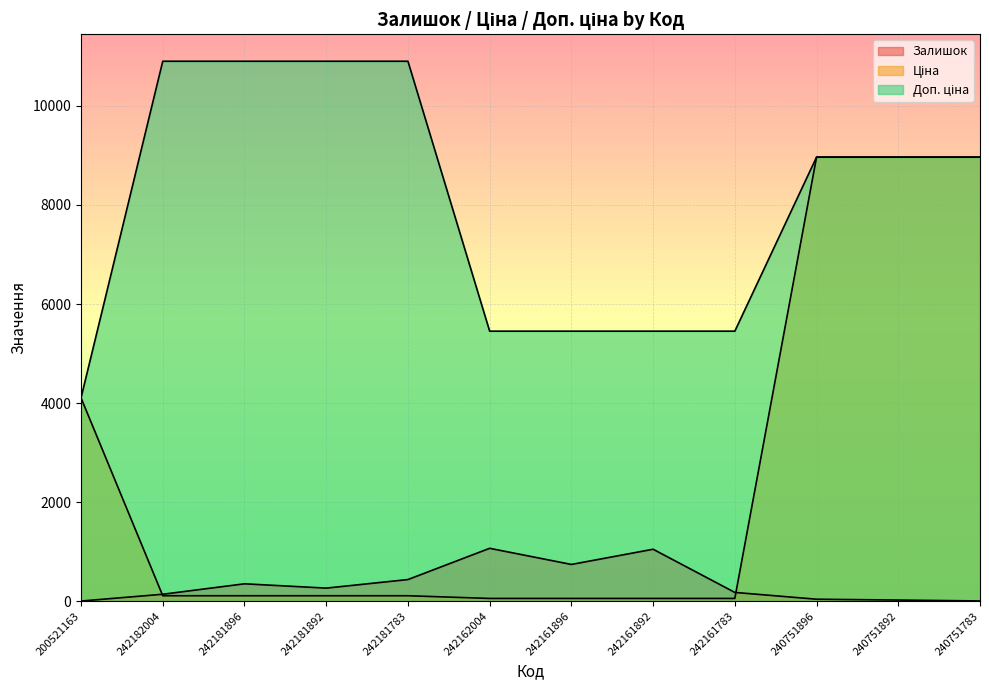

True or false: Ціна and Доп. ціна intersect in this chart.

False